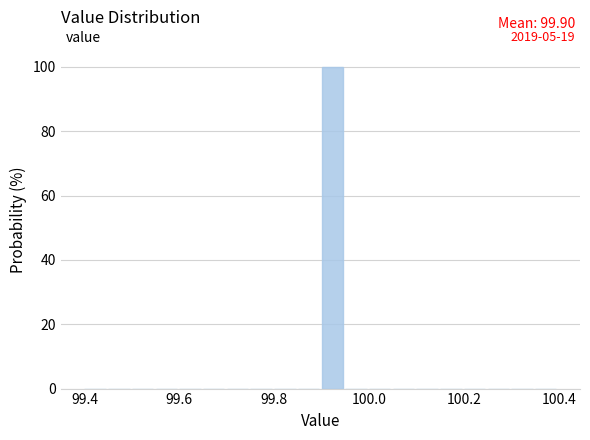

Read against the x-axis, roughly where is the centre of the tallest bar?

99.92